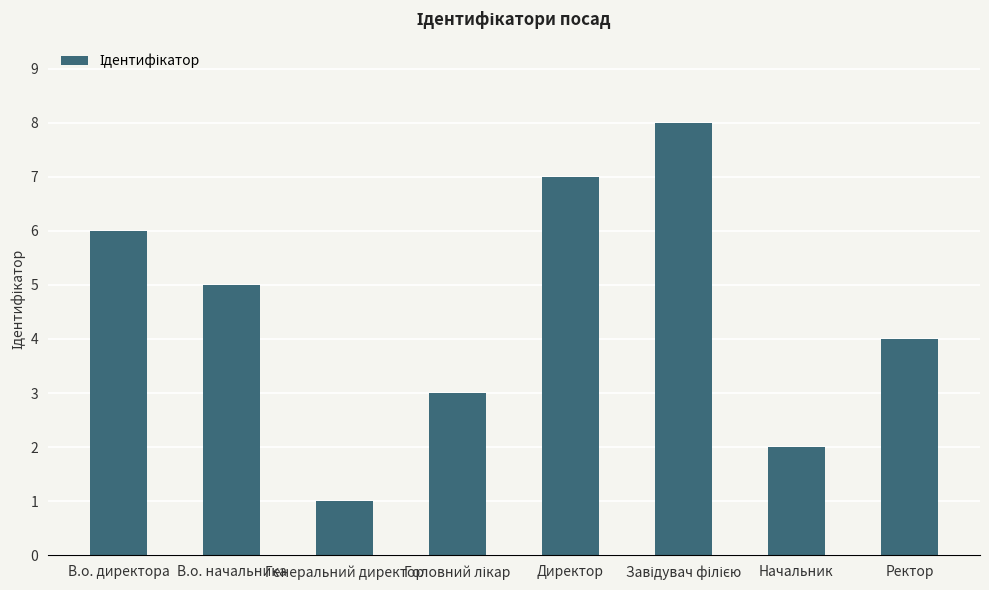

What is the smallest value displayed?

1